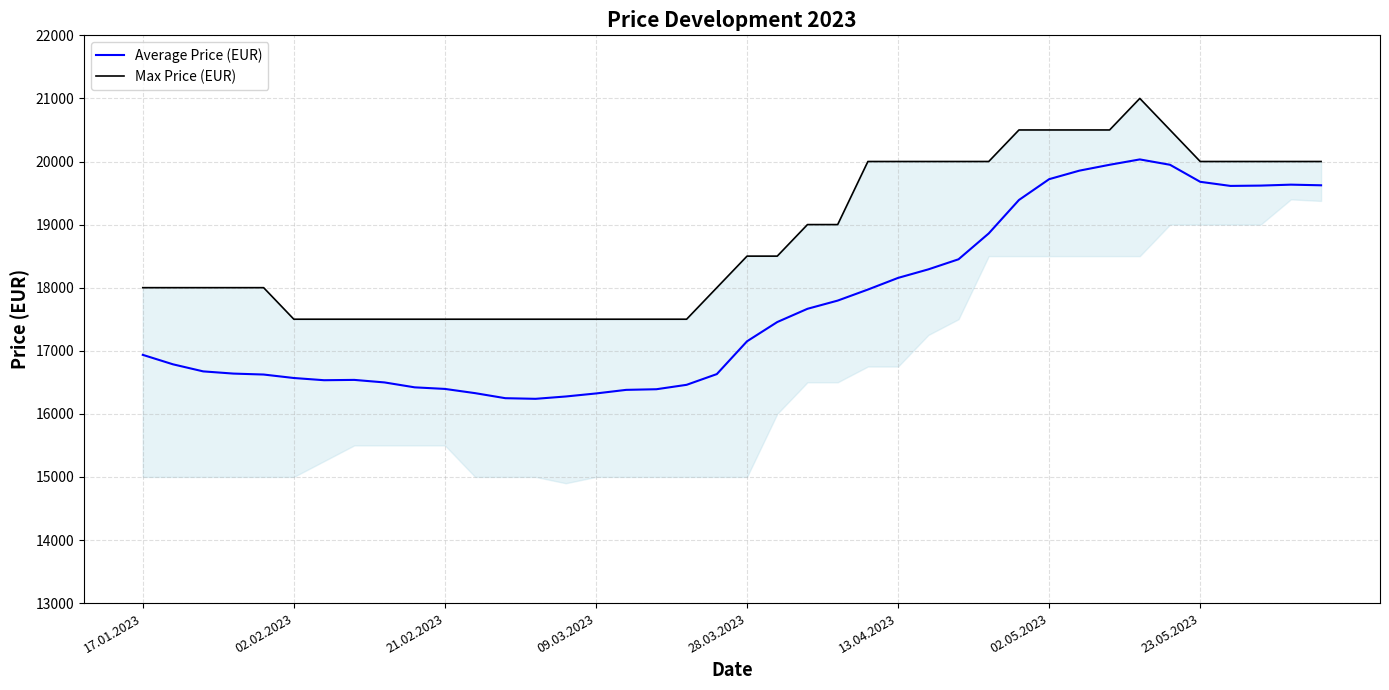

True or false: Average Price (EUR) has a value of 24618 at 02.02.2023.

False